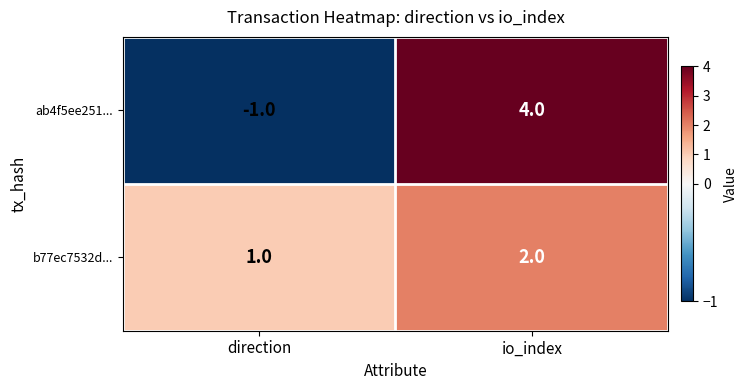

Which category has the highest value across all series?

io_index